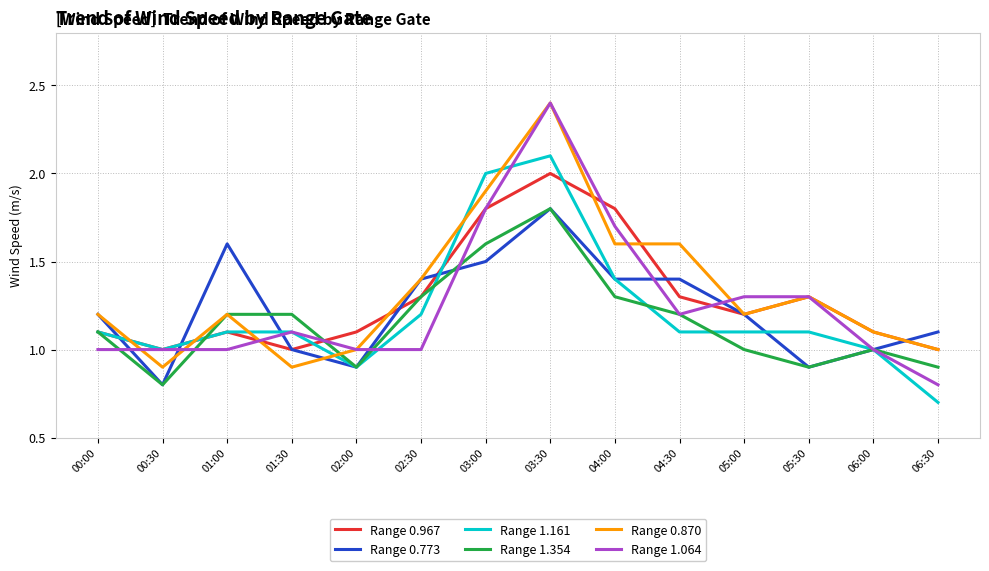

Is it true that Range 0.967 equals 1.0 at 06:30?

True